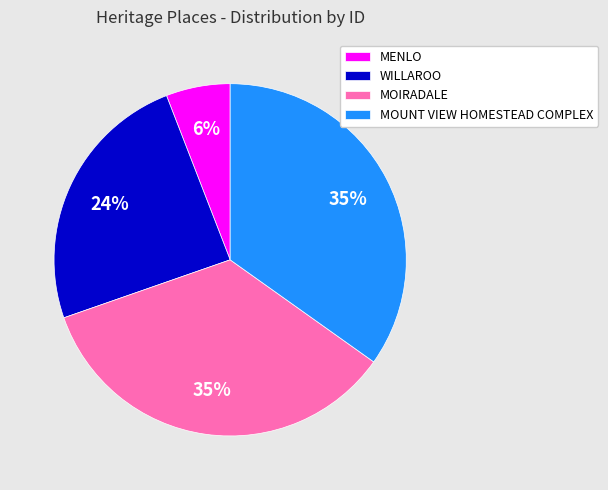

Which category has the smallest portion of the pie?

MENLO